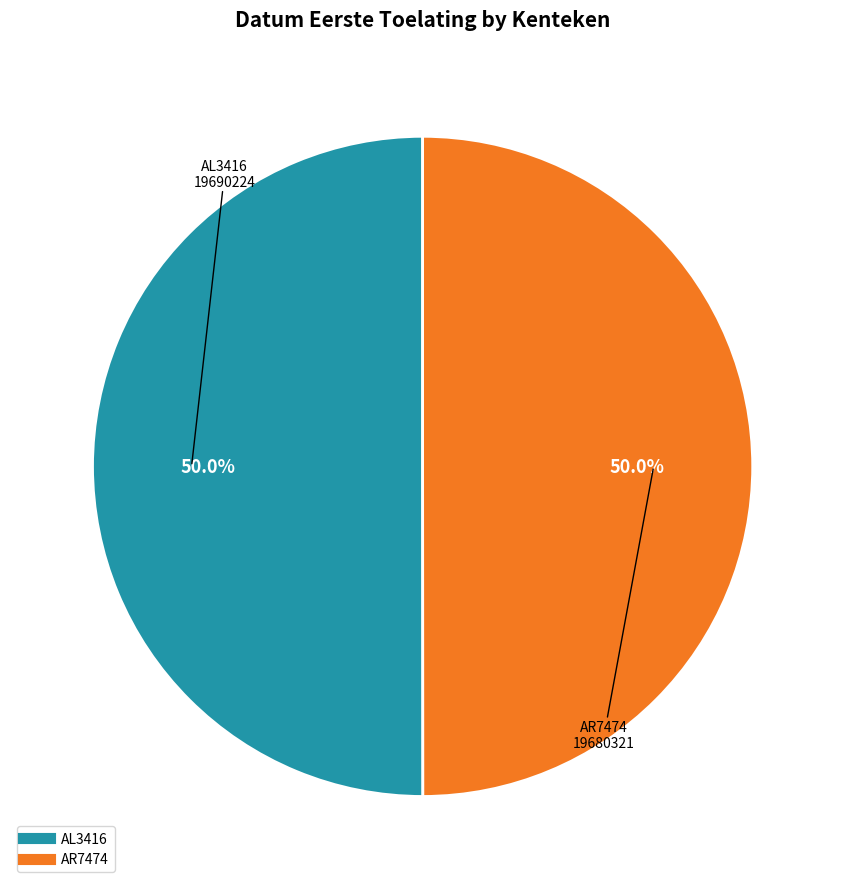

Approximately how many times larger is the value at AR7474 compared to AL3416?

1.0